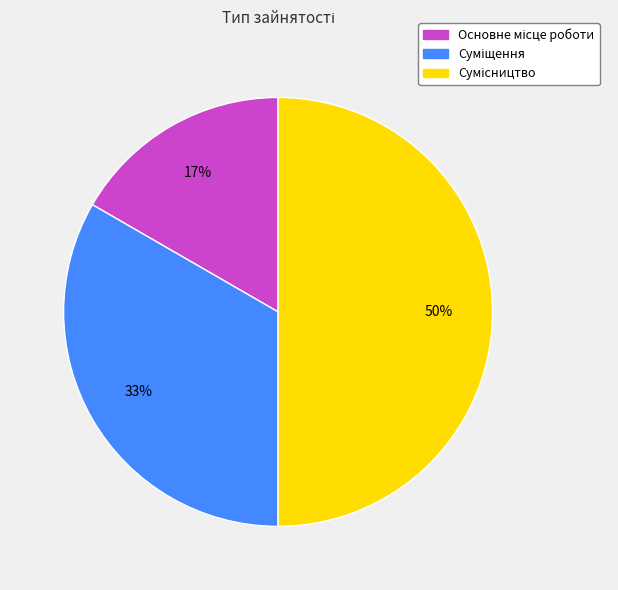

To the nearest percent, what is the average slice percentage?

33%